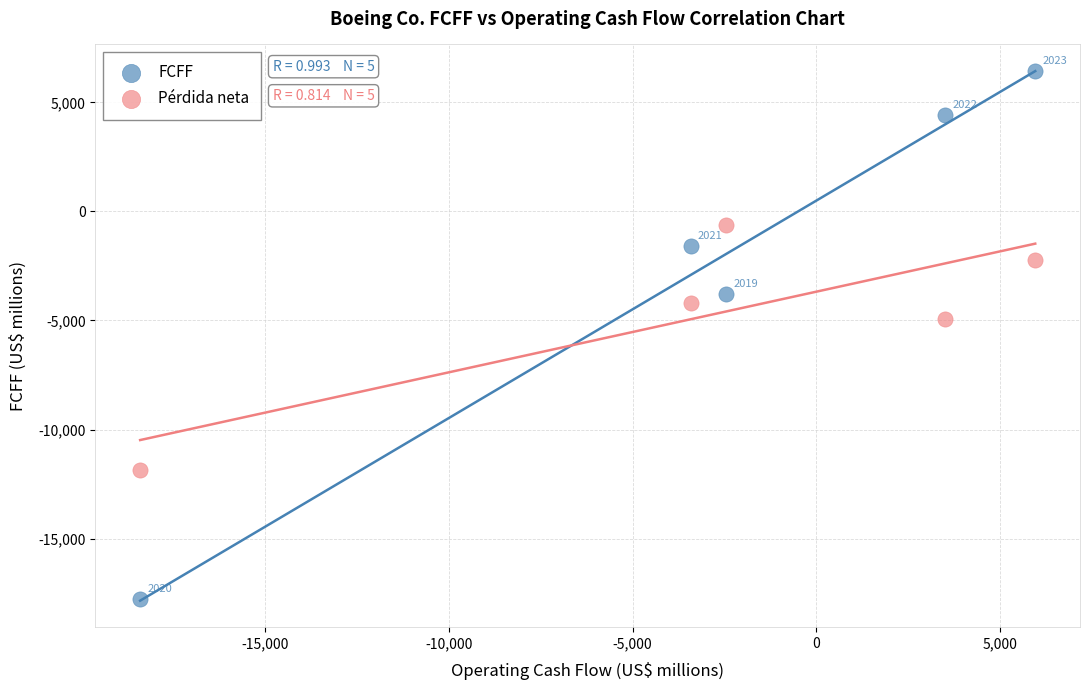

Which series reaches the minimum Y coordinate?

FCFF